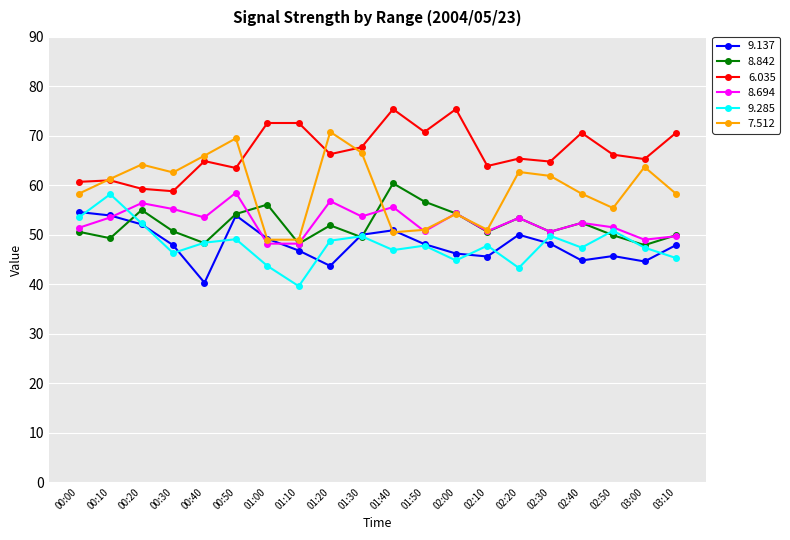

What are all the series names shown in the legend?

9.137, 8.842, 6.035, 8.694, 9.285, 7.512